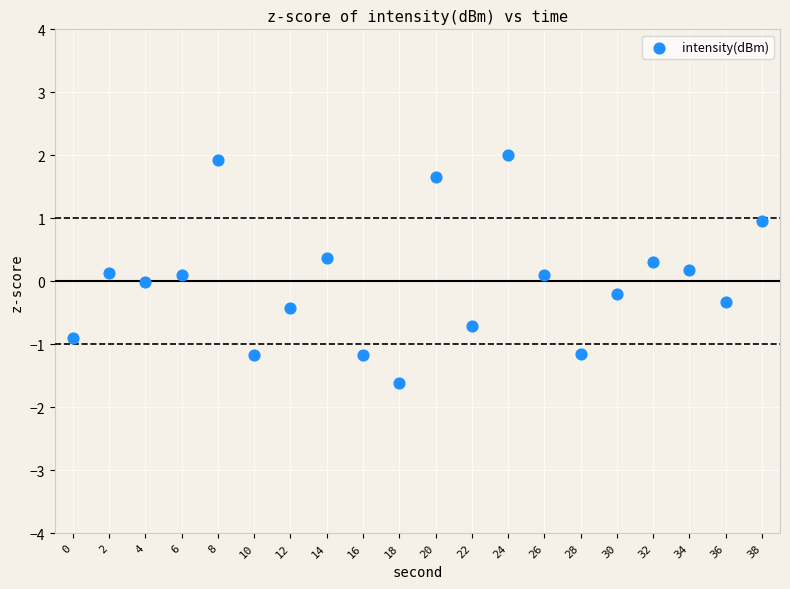

What is the range of Y values (max minus min)?

3.6